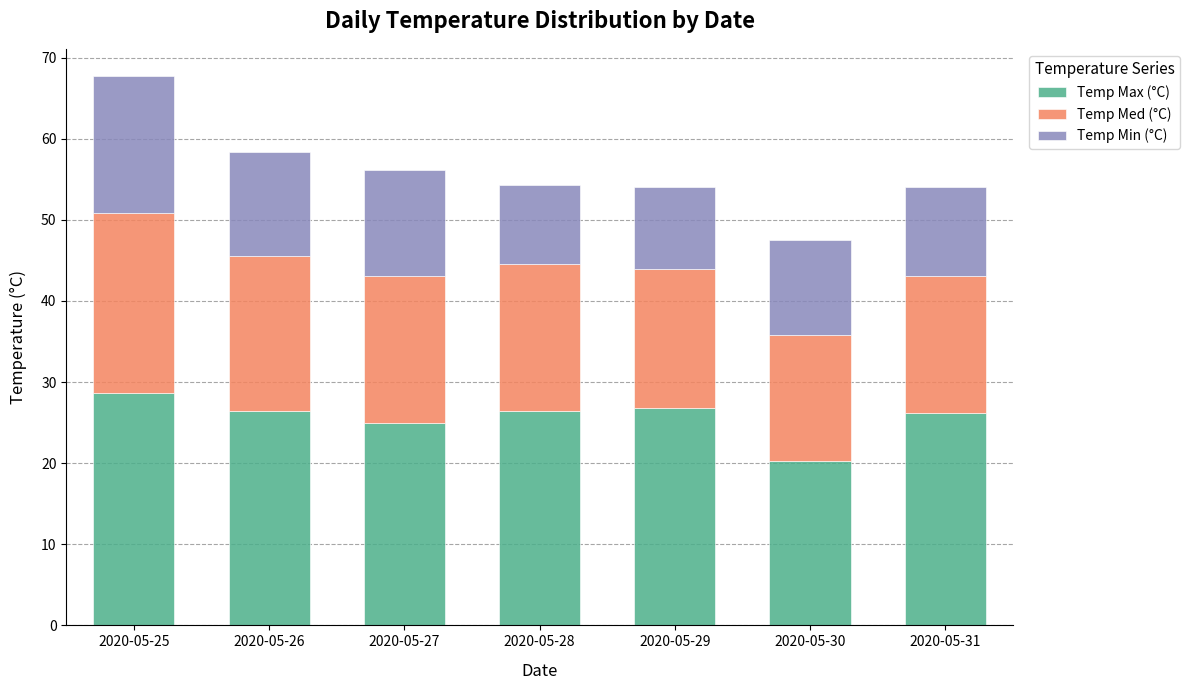

At which category is the sum across all series the highest?

2020-05-25